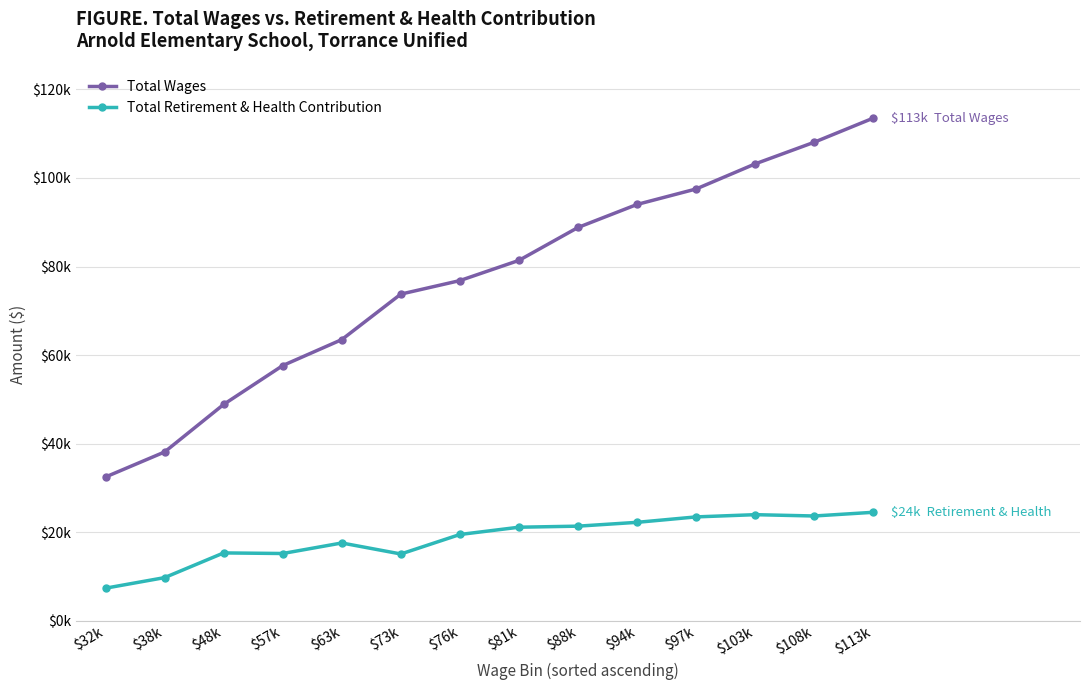

Which series has the largest total across all categories?

Total Wages